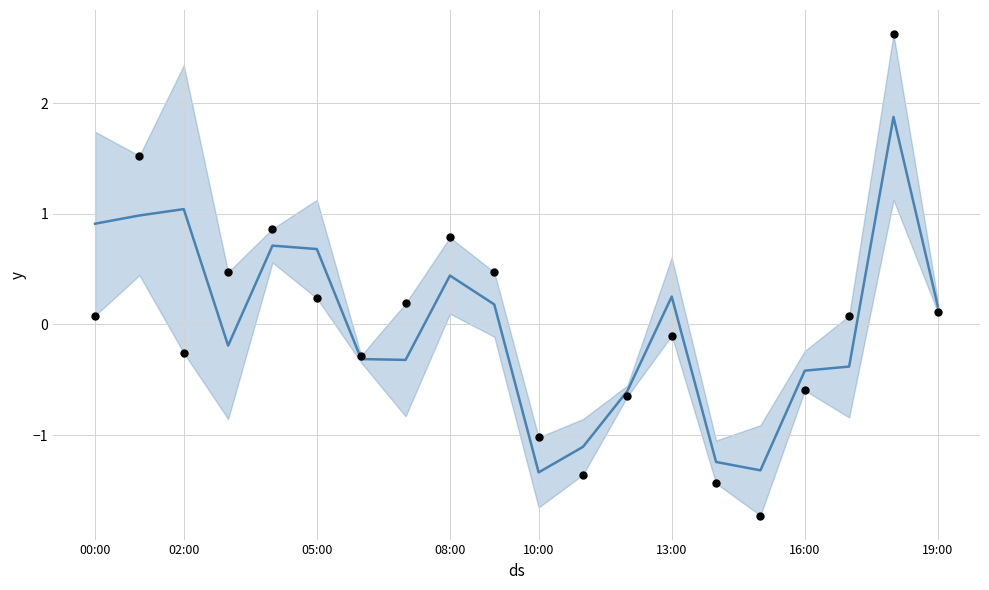

Is the value of P1 at 08:00 greater than the value of P2 at 02:00?

No